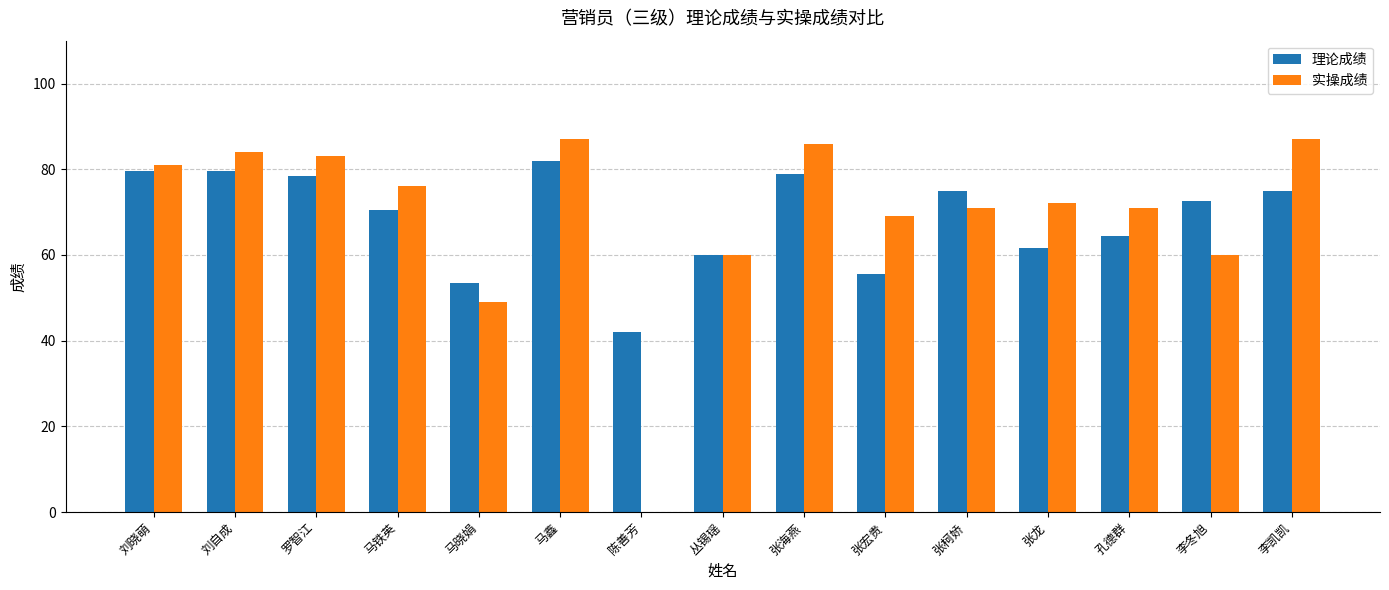

How many groups of bars are there?

15